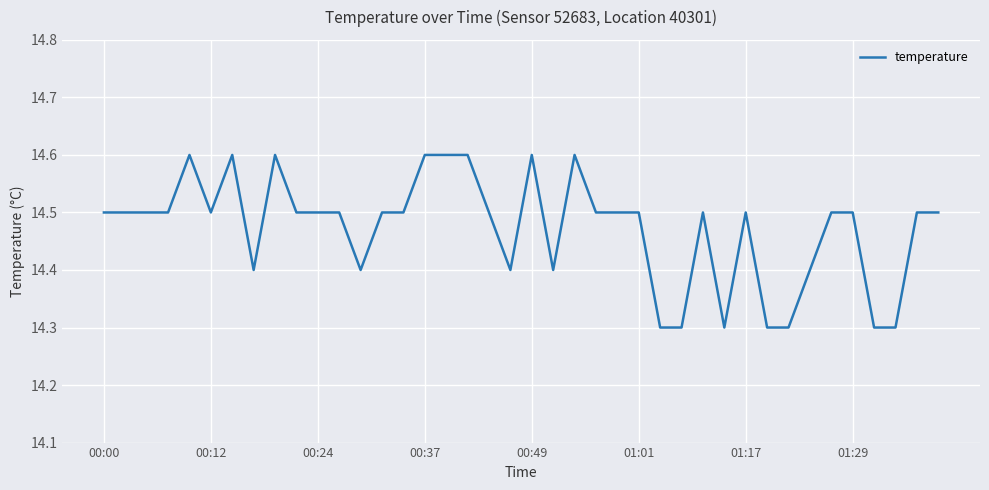

What is the minimum value shown in the chart?

14.3